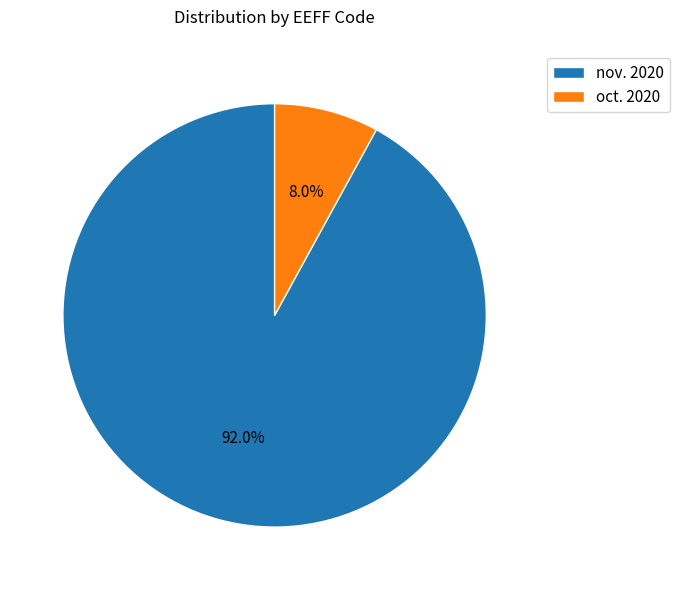

To the nearest percent, what is the difference between the largest and smallest slice percentages?

84%